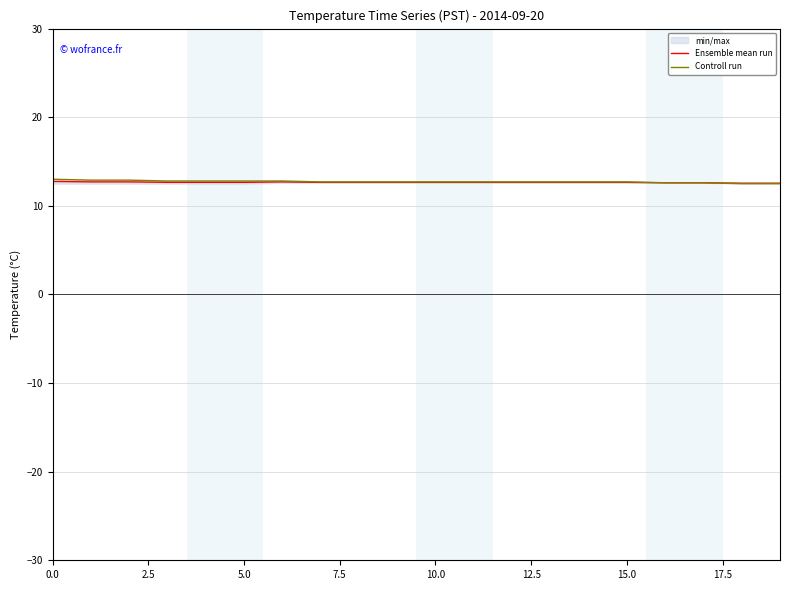

What is the maximum value for Ensemble mean run?

12.8